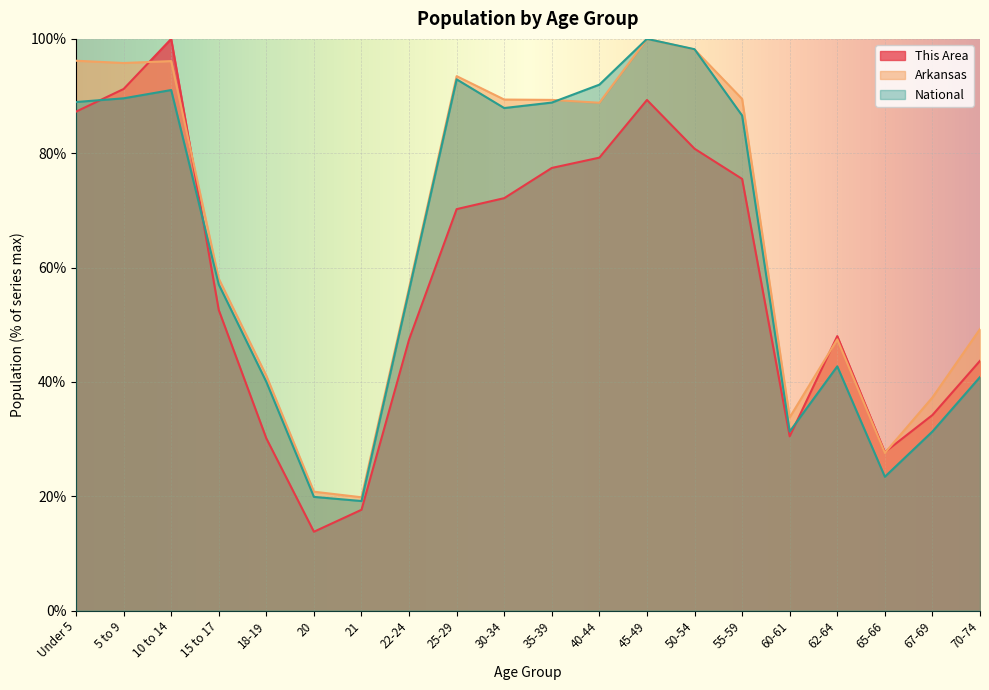

How many series are shown in this chart?

3